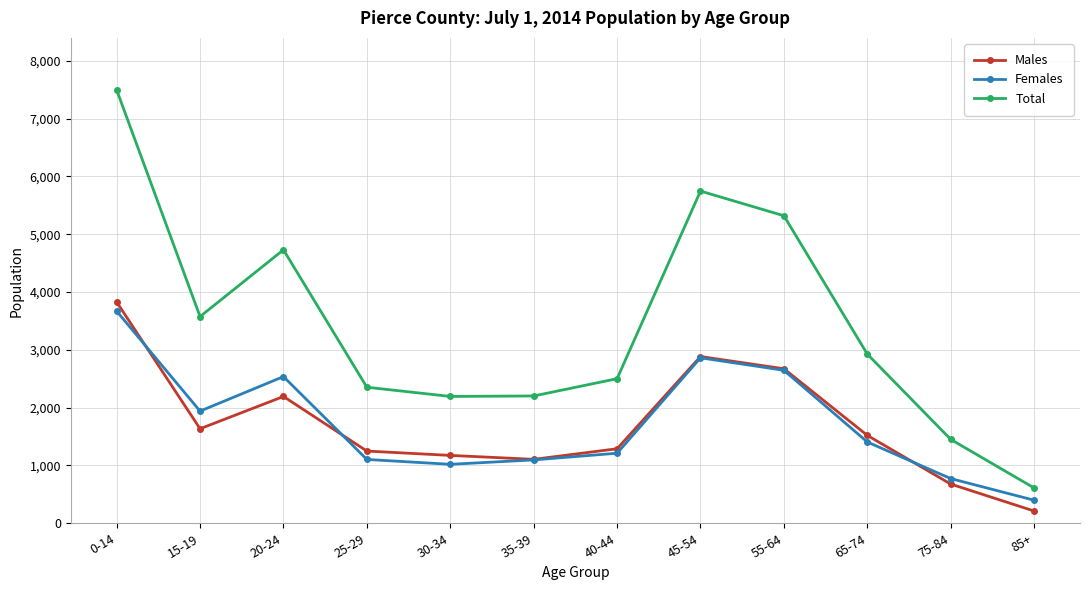

Which series has the largest total across all categories?

Total